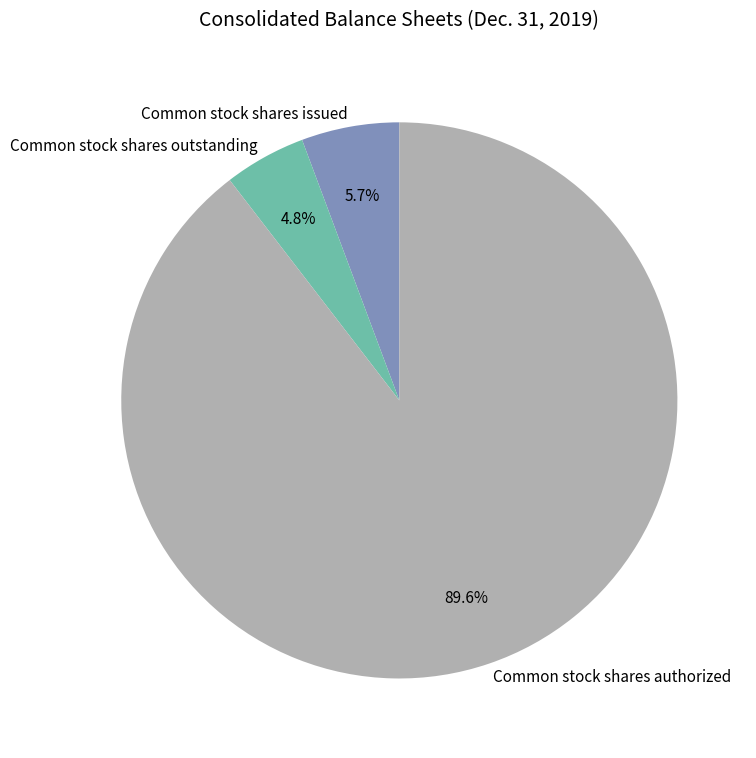

What is the smallest slice in the pie chart?

Common stock shares outstanding